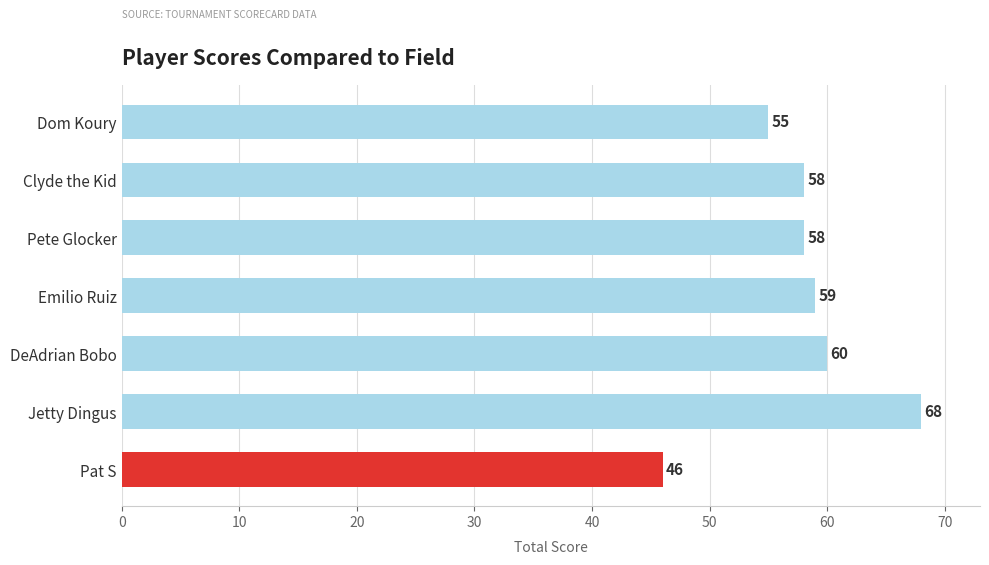

Reading top to bottom, what are all the values shown in this chart?

55	58	58	59	60	68	46